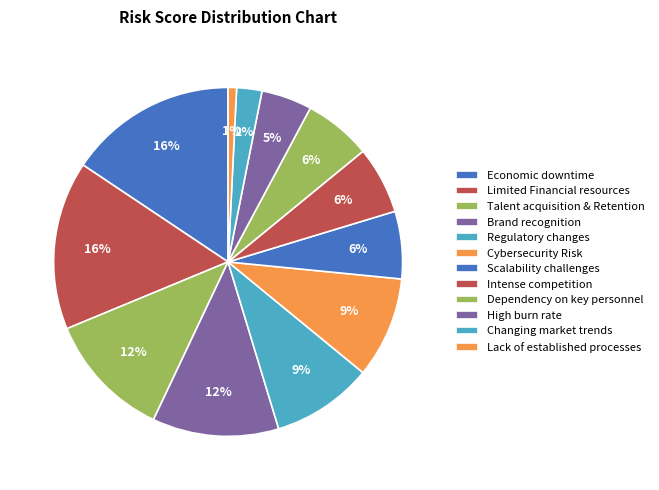

True or false: Lack of established processes accounts for 11% of the total.

False